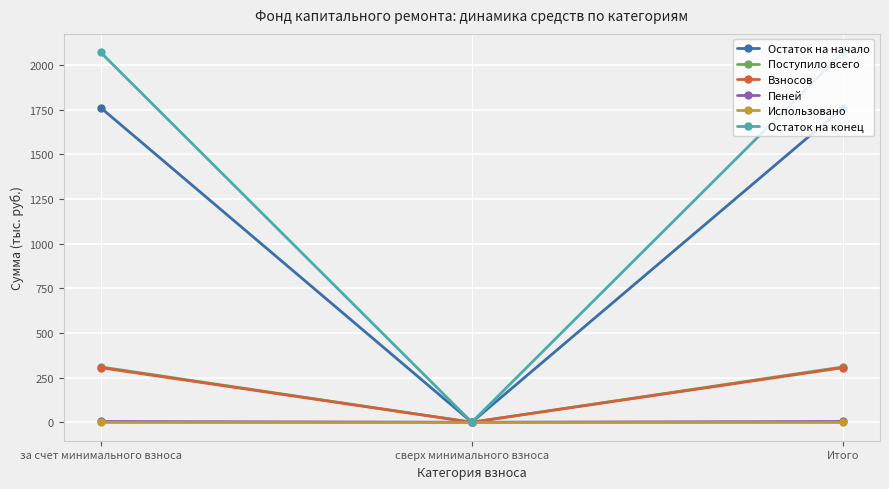

Between сверх минимального взноса and Итого, which series saw the biggest shift?

Остаток на конец